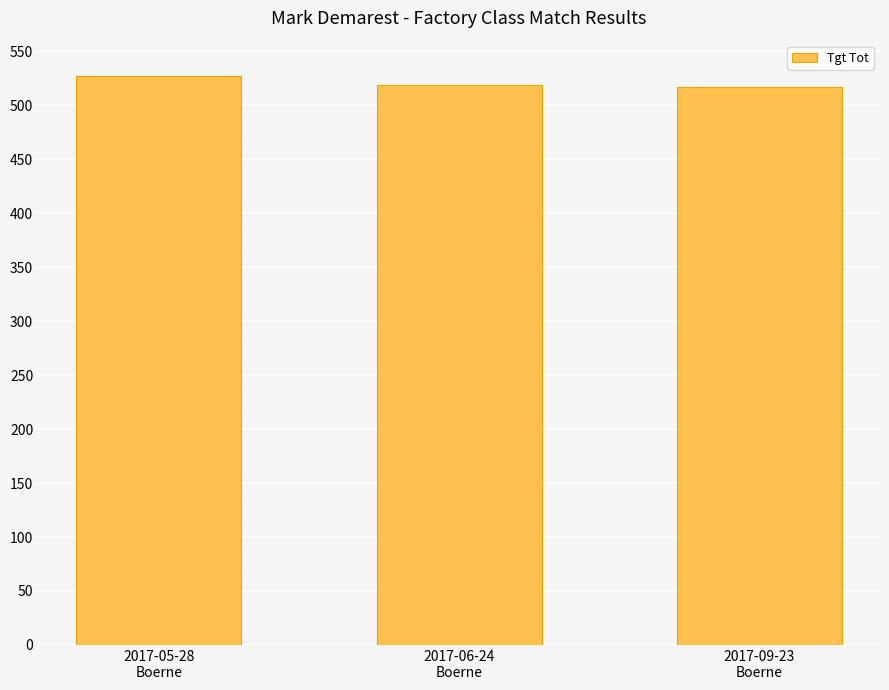

What is the value of the 1st bar from the left?

527